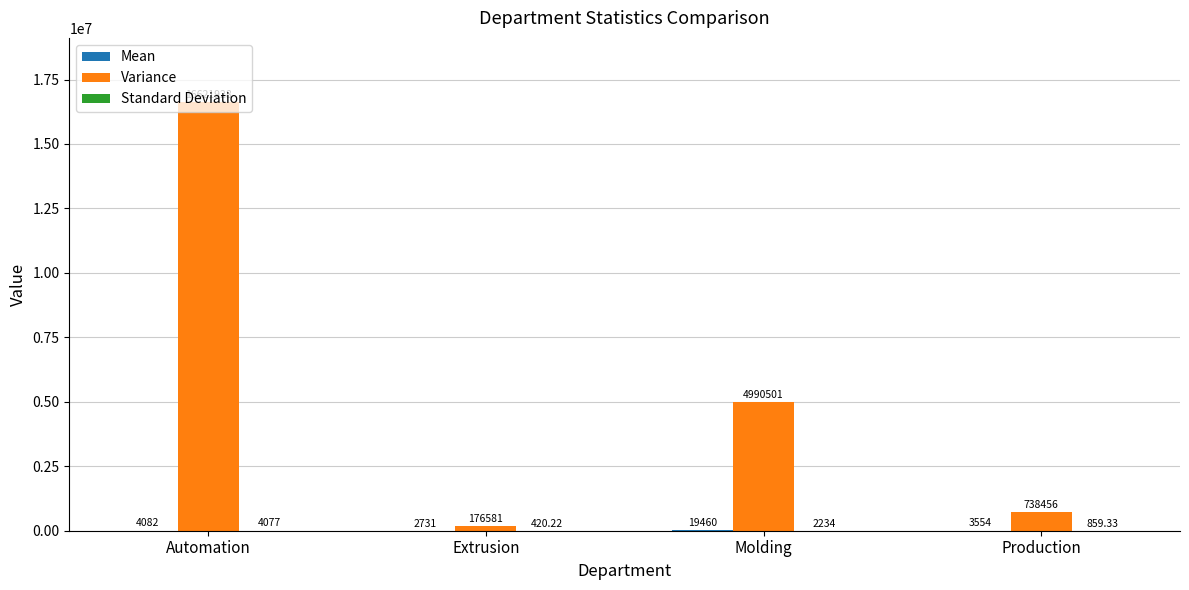

Count the number of data series in this chart.

3